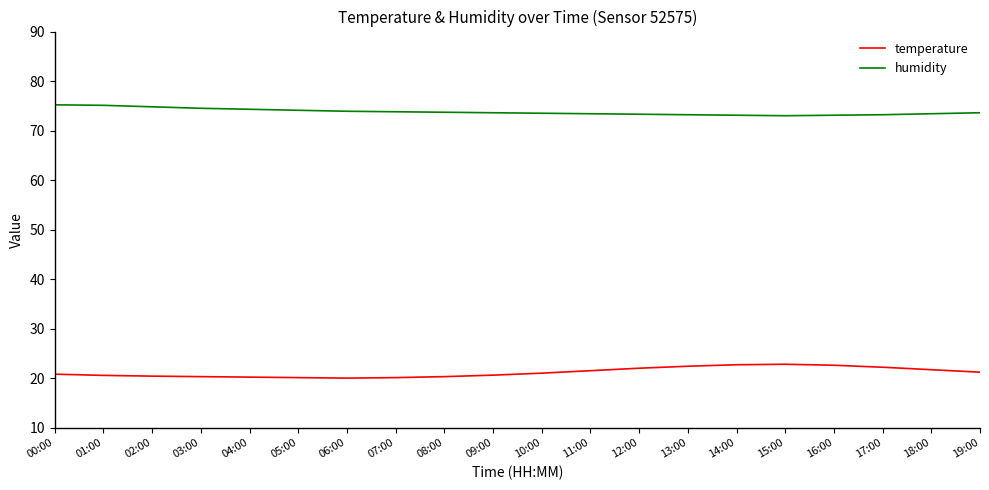

What position from the left is 05:00?

6